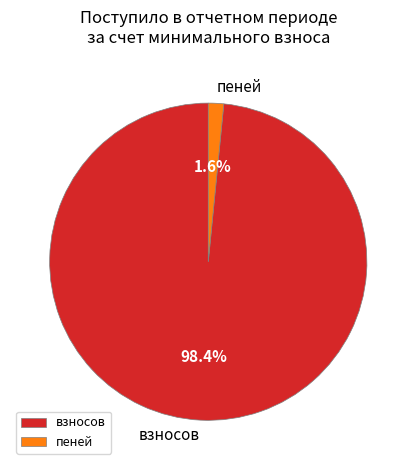

Rank the categories by value from lowest to highest.

пеней, взносов